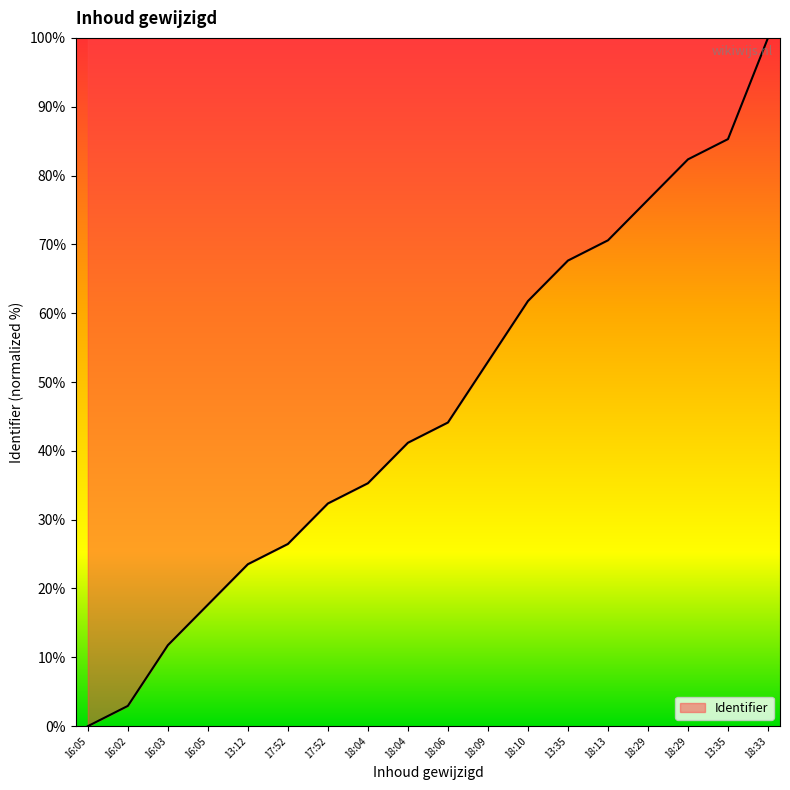

At which label is the value closest to 50?

18:09